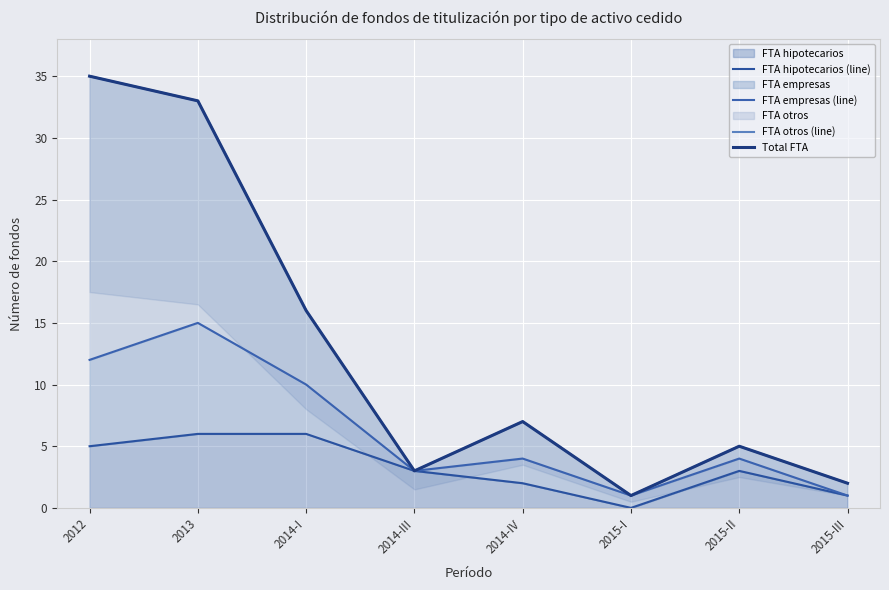

At how many categories does at least one series exceed 13?

3